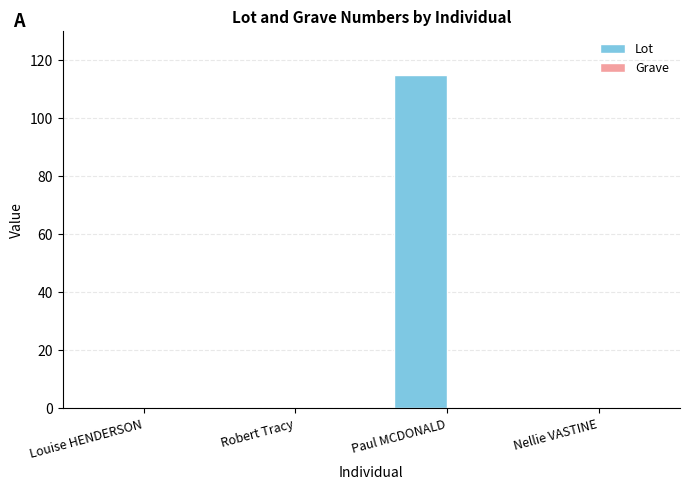

Reading left to right, what are all the values shown in this chart?

Louise HENDERSON=0	Robert Tracy=0	Paul MCDONALD=115	Nellie VASTINE=0